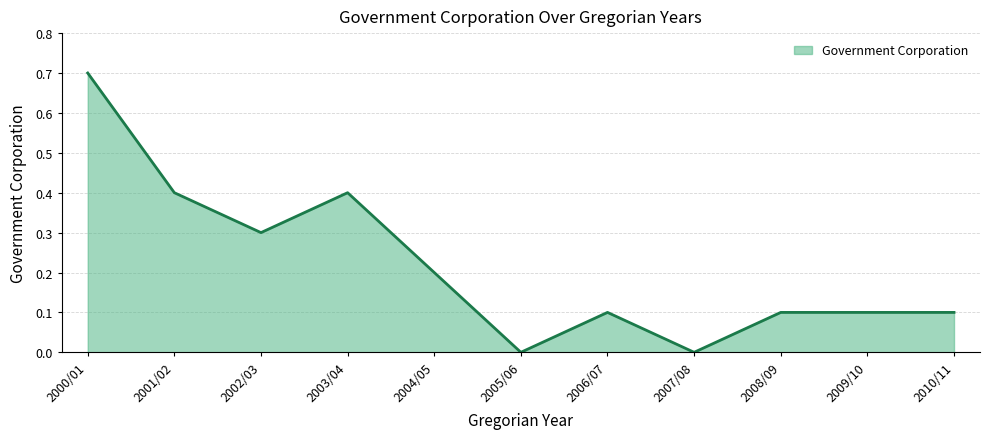

At which category does the chart reach its peak across all series?

2000/01